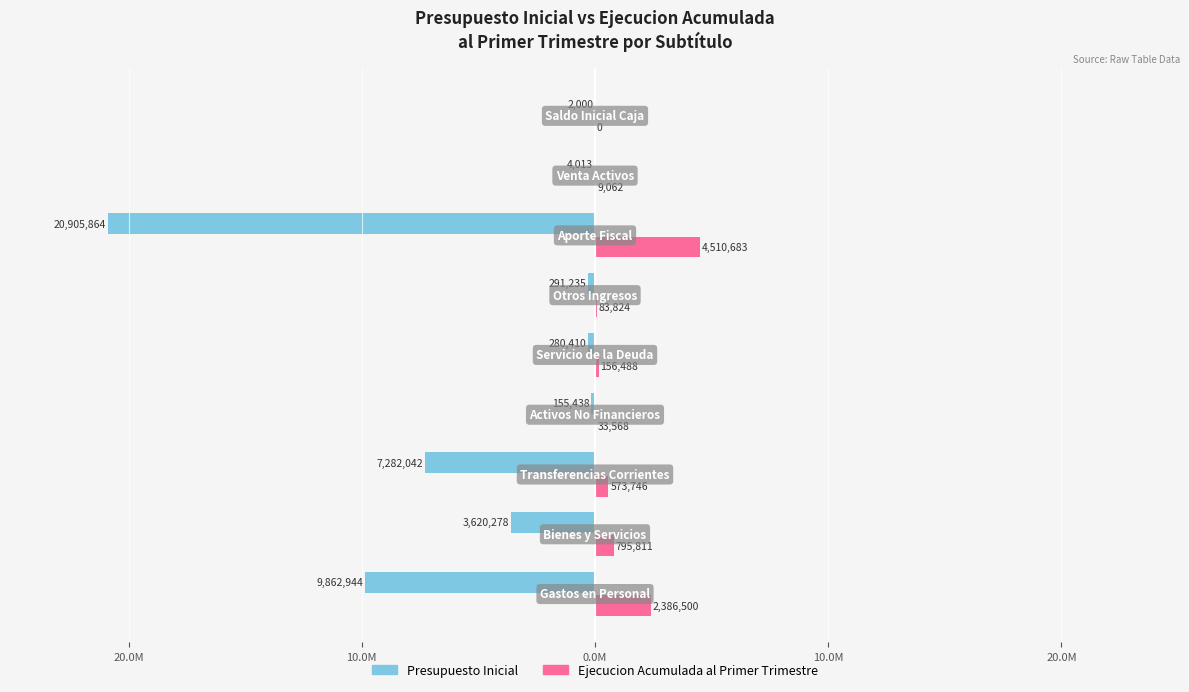

What are all the series names shown in the legend?

Presupuesto Inicial, Ejecucion Acumulada al Primer Trimestre